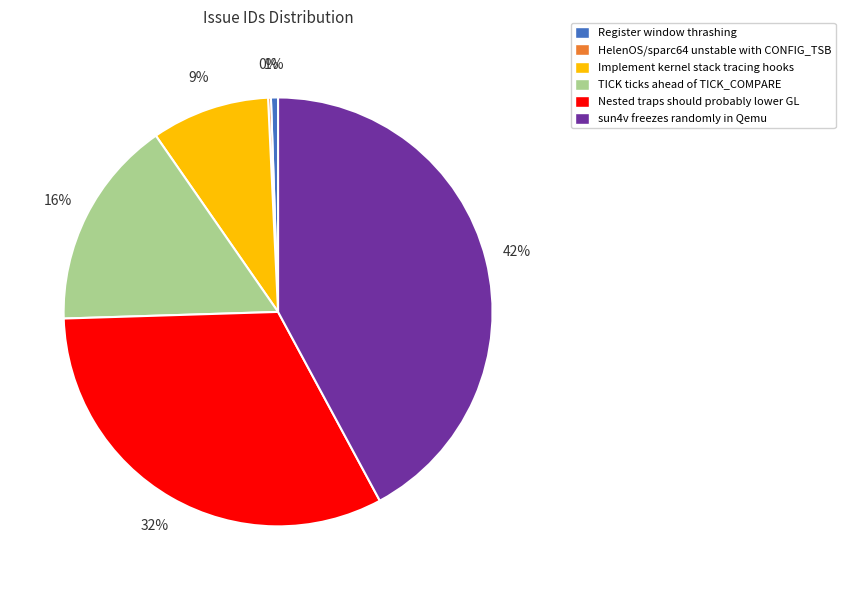

Between sun4v freezes randomly in Qemu and TICK ticks ahead of TICK_COMPARE, which is larger?

sun4v freezes randomly in Qemu